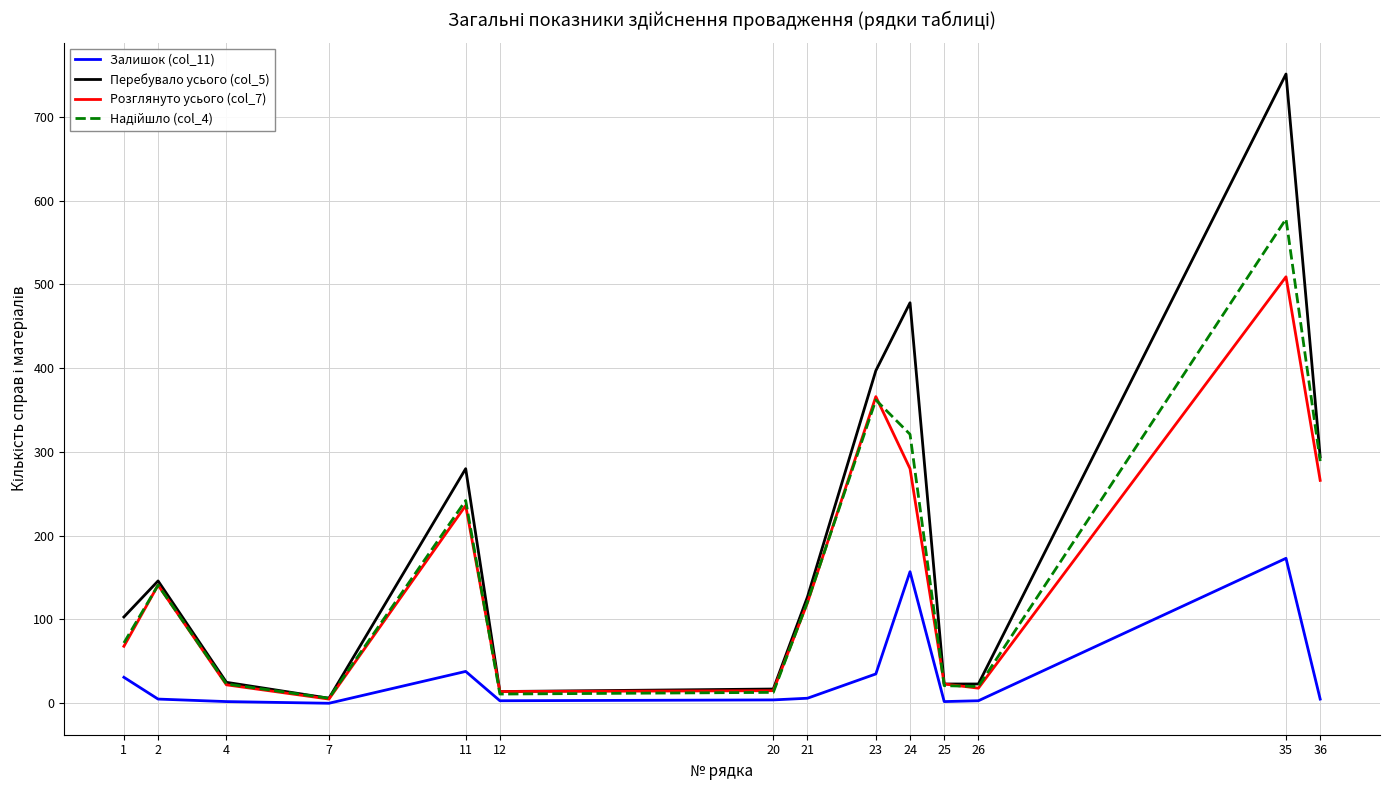

Where is the first local maximum for Розглянуто усього (col_7)?

2